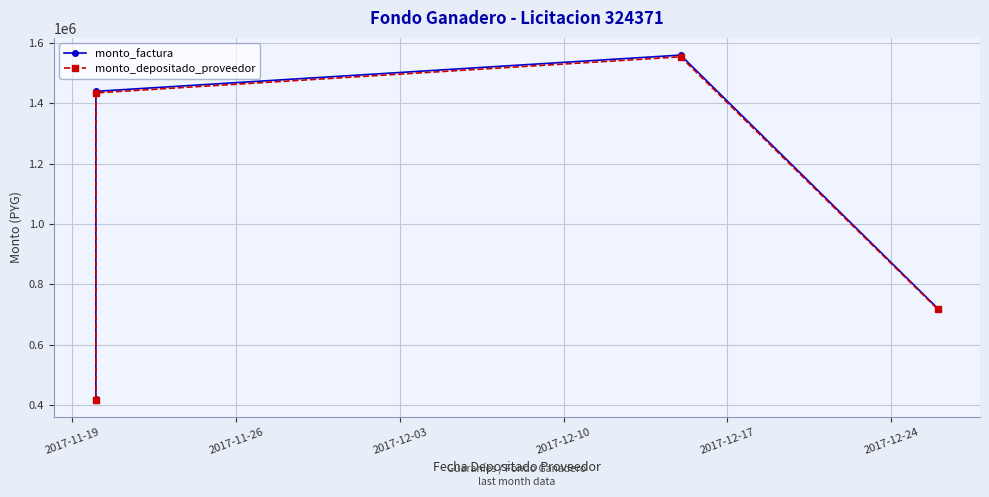

At how many categories does at least one series exceed 747939?

2